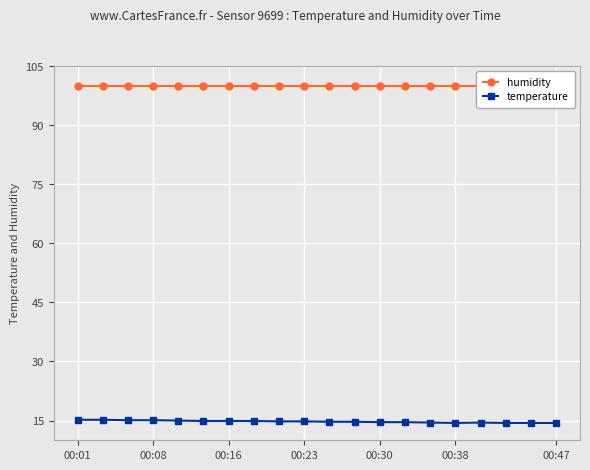

What is the average value of the humidity series?

99.9